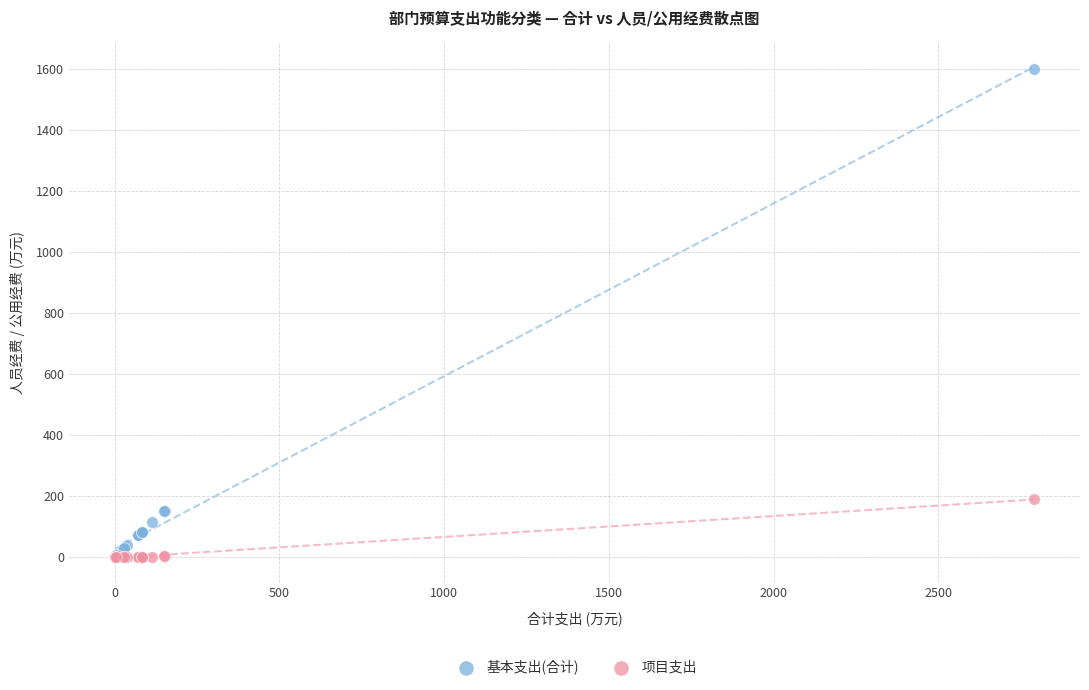

Which series has the widest spread of Y values?

基本支出(合计)